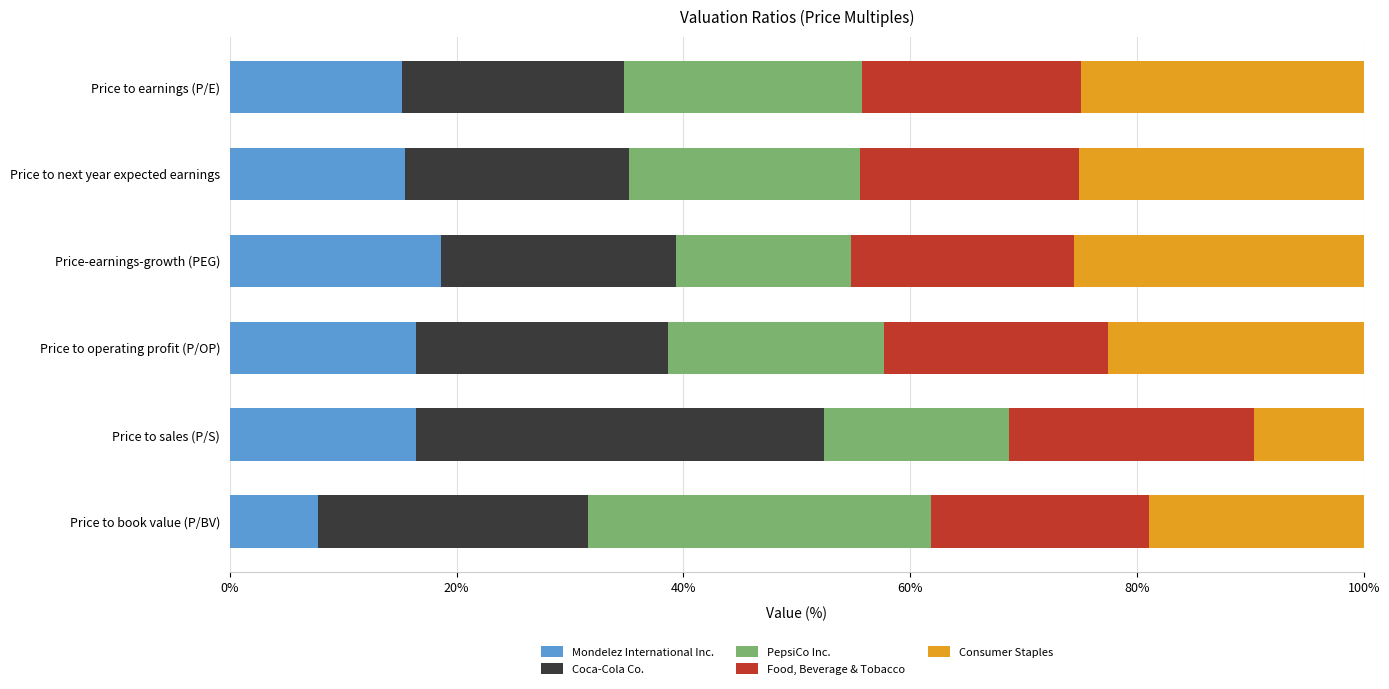

What is the total value across all series at Price to sales (P/S)?

100.0